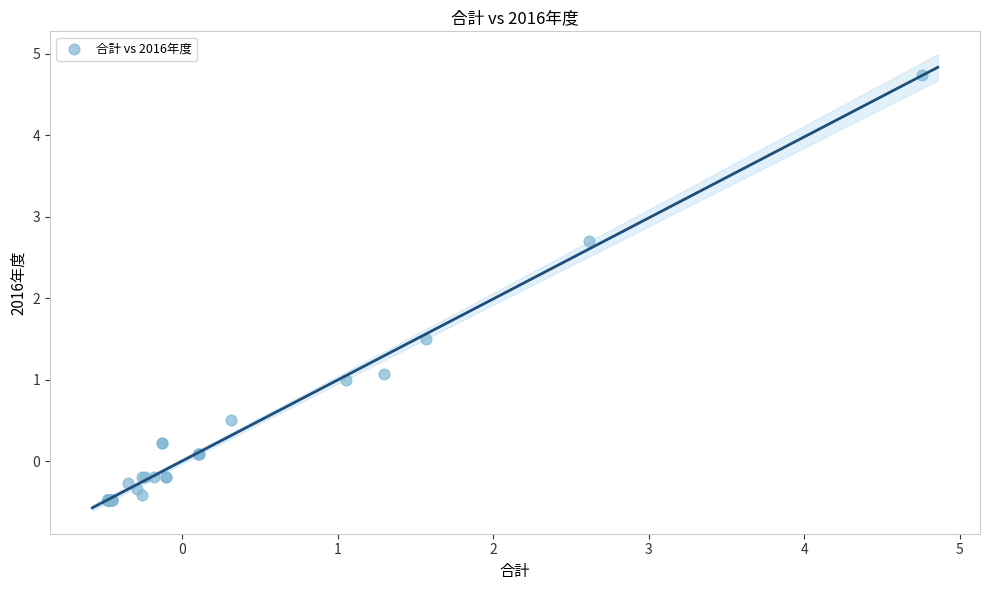

What Y value in the scatter plot is closest to 2?

1.5